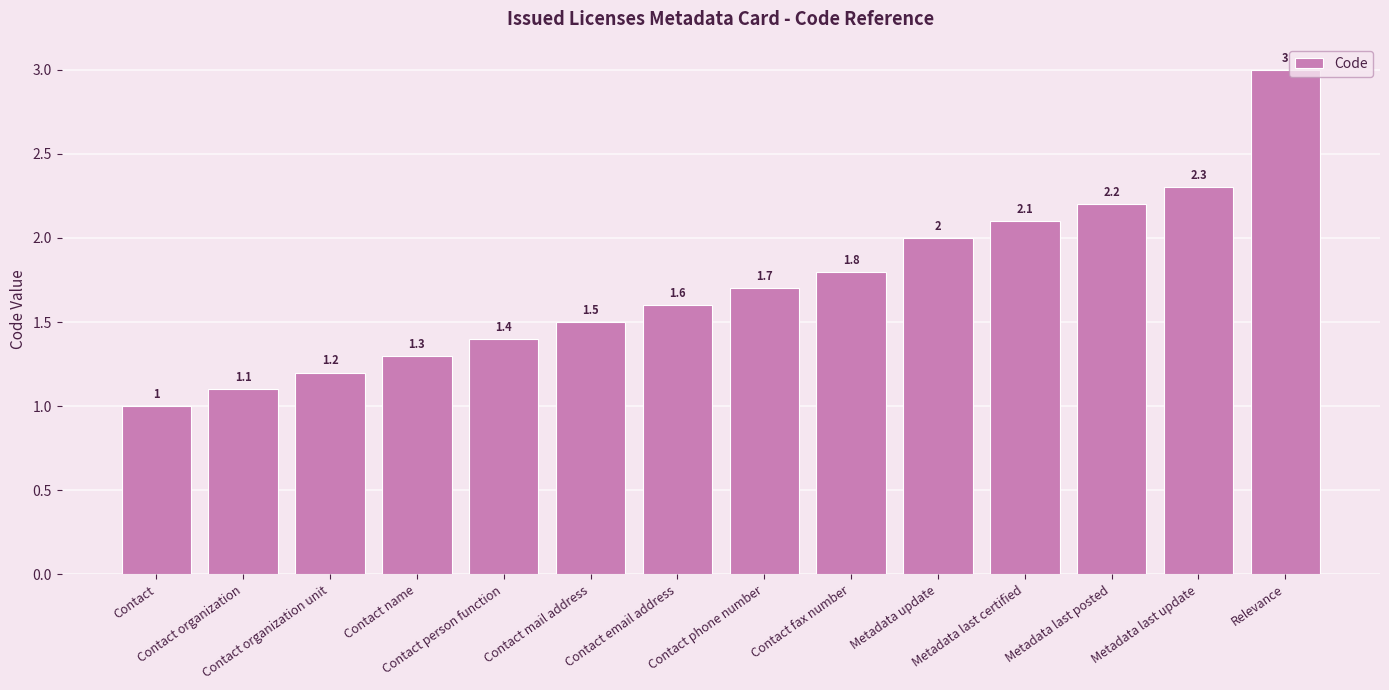

Are the bars horizontal?

No